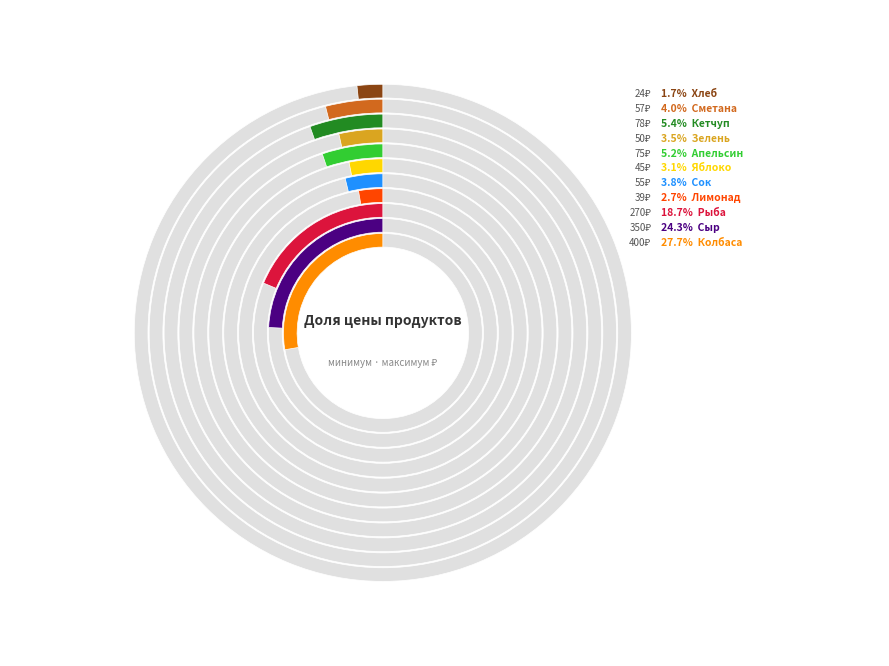

What portion of the pie excludes Рыба?

81.3%